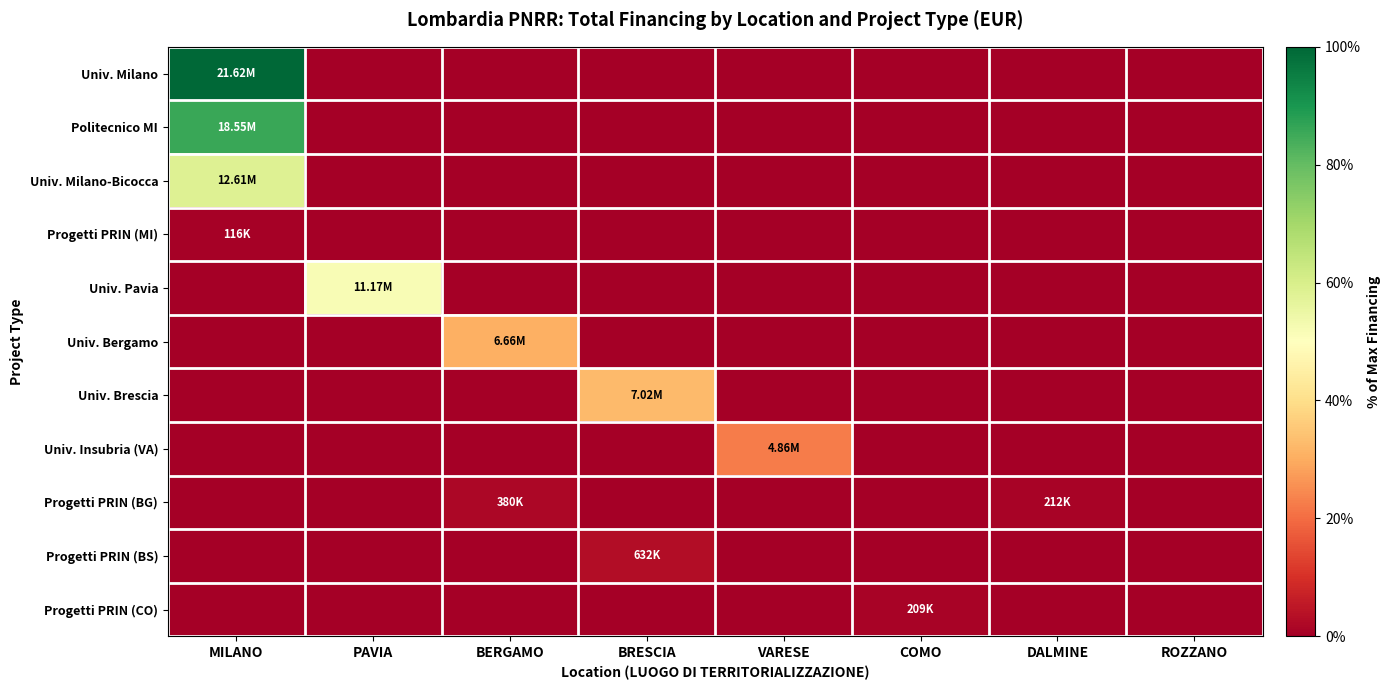

Reading left to right, list all the values displayed in this chart.

Univ. Milano: MILANO=100.0	PAVIA=0.0	BERGAMO=0.0	BRESCIA=0.0	VARESE=0.0	COMO=0.0	DALMINE=0.0	ROZZANO=0.0
Politecnico MI: MILANO=85.8	PAVIA=0.0	BERGAMO=0.0	BRESCIA=0.0	VARESE=0.0	COMO=0.0	DALMINE=0.0	ROZZANO=0.0
Univ. Milano-Bicocca: MILANO=58.3	PAVIA=0.0	BERGAMO=0.0	BRESCIA=0.0	VARESE=0.0	COMO=0.0	DALMINE=0.0	ROZZANO=0.0
Progetti PRIN (MI): MILANO=0.5	PAVIA=0.0	BERGAMO=0.0	BRESCIA=0.0	VARESE=0.0	COMO=0.0	DALMINE=0.0	ROZZANO=0.0
Univ. Pavia: MILANO=0.0	PAVIA=51.7	BERGAMO=0.0	BRESCIA=0.0	VARESE=0.0	COMO=0.0	DALMINE=0.0	ROZZANO=0.0
Univ. Bergamo: MILANO=0.0	PAVIA=0.0	BERGAMO=30.8	BRESCIA=0.0	VARESE=0.0	COMO=0.0	DALMINE=0.0	ROZZANO=0.0
Univ. Brescia: MILANO=0.0	PAVIA=0.0	BERGAMO=0.0	BRESCIA=32.5	VARESE=0.0	COMO=0.0	DALMINE=0.0	ROZZANO=0.0
Univ. Insubria (VA): MILANO=0.0	PAVIA=0.0	BERGAMO=0.0	BRESCIA=0.0	VARESE=22.5	COMO=0.0	DALMINE=0.0	ROZZANO=0.0
Progetti PRIN (BG): MILANO=0.0	PAVIA=0.0	BERGAMO=1.8	BRESCIA=0.0	VARESE=0.0	COMO=0.0	DALMINE=1.0	ROZZANO=0.0
Progetti PRIN (BS): MILANO=0.0	PAVIA=0.0	BERGAMO=0.0	BRESCIA=2.9	VARESE=0.0	COMO=0.0	DALMINE=0.0	ROZZANO=0.0
Progetti PRIN (CO): MILANO=0.0	PAVIA=0.0	BERGAMO=0.0	BRESCIA=0.0	VARESE=0.0	COMO=1.0	DALMINE=0.0	ROZZANO=0.0